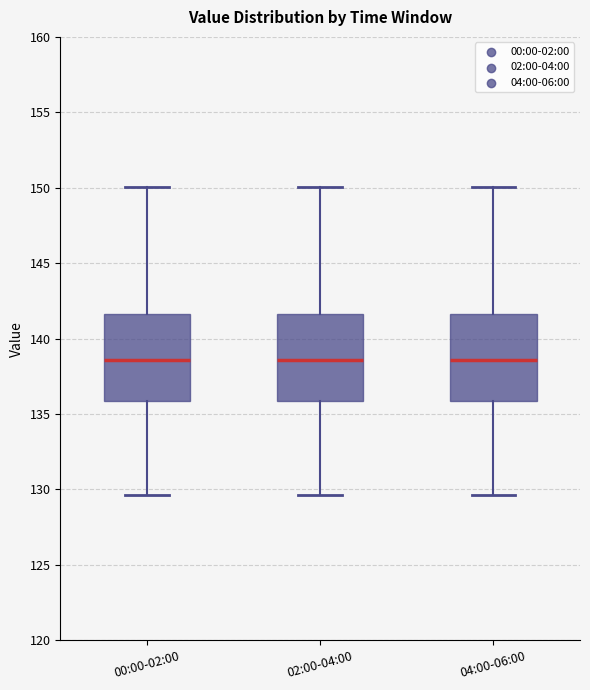

Reading left to right, transcribe this box plot: for each box, give where its median line is, the range the box spans, and where its two whiskers end, as read against the y-axis. The values are not printed on the chart, so give them approximately, as read against the axis.

00:00-02:00: median 138.5, box 136.0 to 141.5, whiskers 129.5 to 150.0
02:00-04:00: median 138.5, box 136.0 to 141.5, whiskers 129.5 to 150.0
04:00-06:00: median 138.5, box 136.0 to 141.5, whiskers 129.5 to 150.0